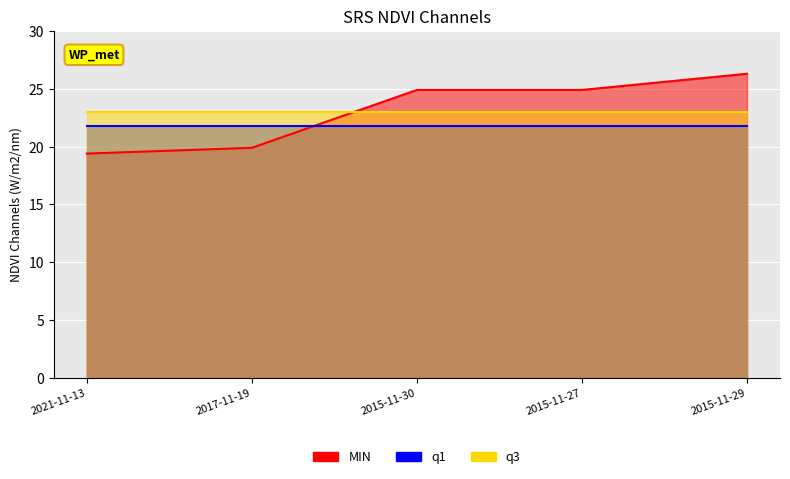

What is the minimum value shown in the chart?

19.4